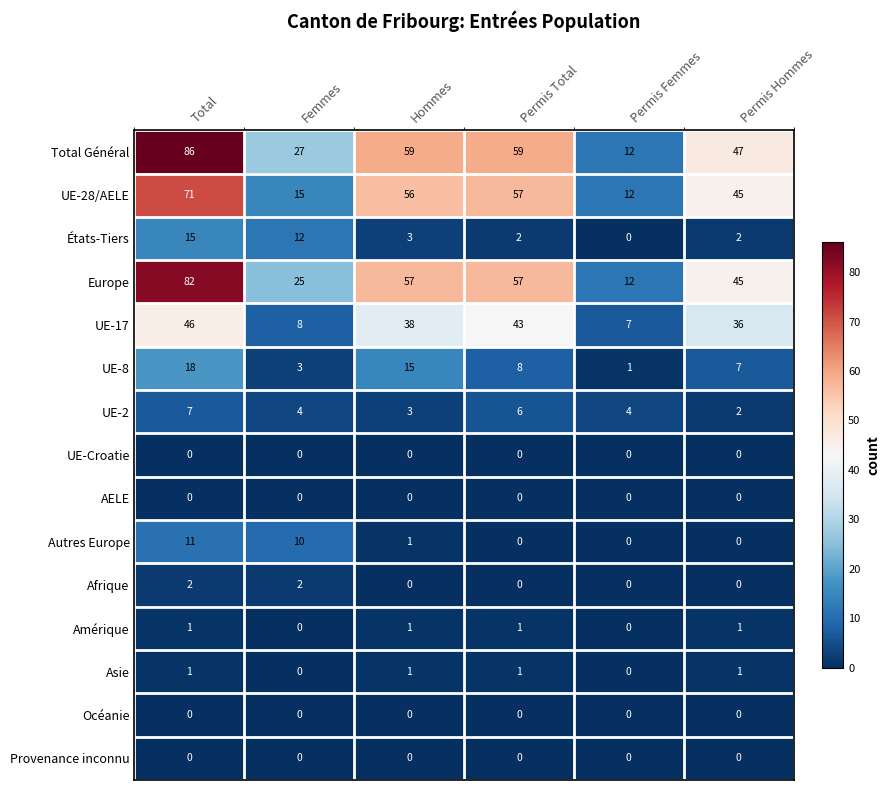

Rank the categories by UE-28/AELE value from highest to lowest.

Total, Permis Total, Hommes, Permis Hommes, Femmes, Permis Femmes